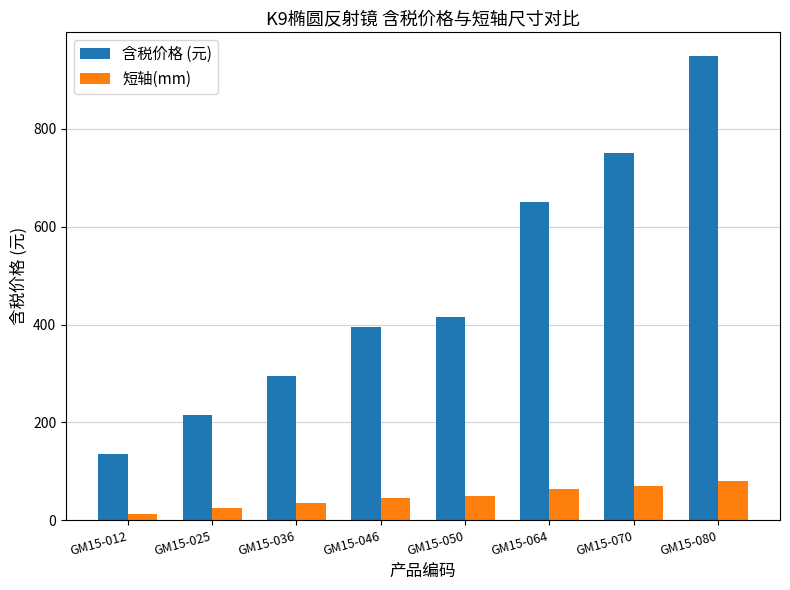

Reading left to right, list all the values displayed in this chart.

含税价格 (元): 135.0	215.0	295.0	395.0	415.0	650.0	750.0	950.0
短轴(mm): 12.5	25.0	36.0	46.0	50.0	64.0	70.0	80.0